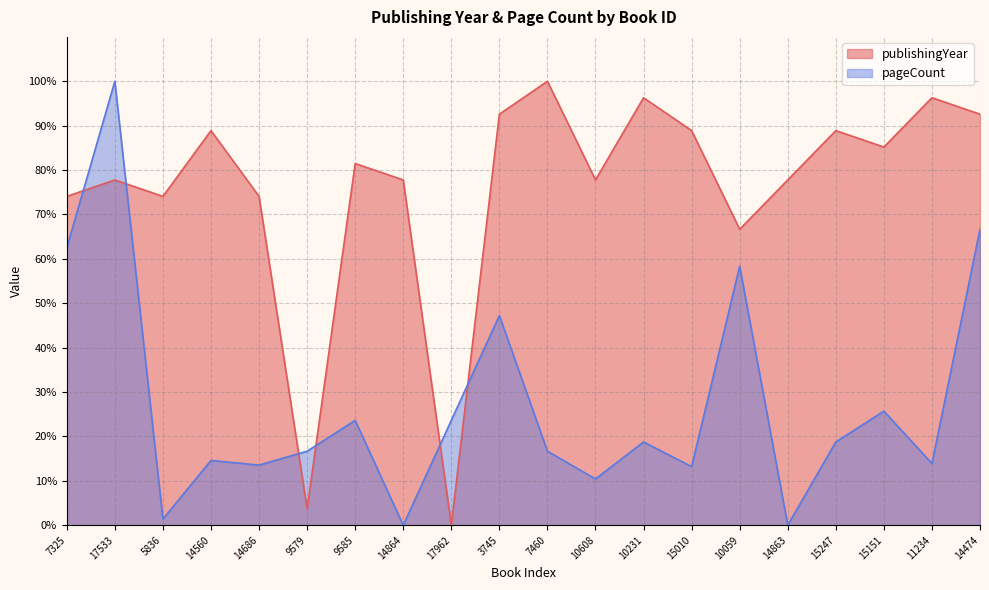

Where do pageCount and publishingYear first cross each other?

7325 and 17533